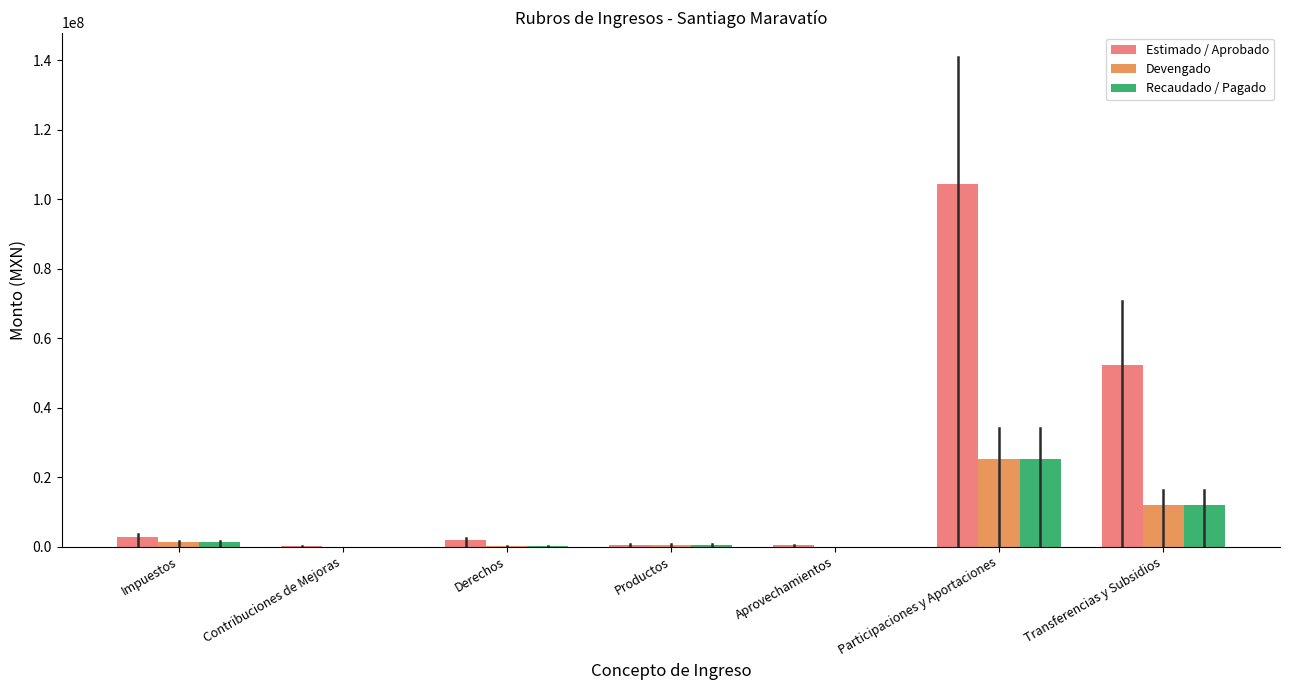

Are the bars grouped side by side (vs. stacked)?

Yes